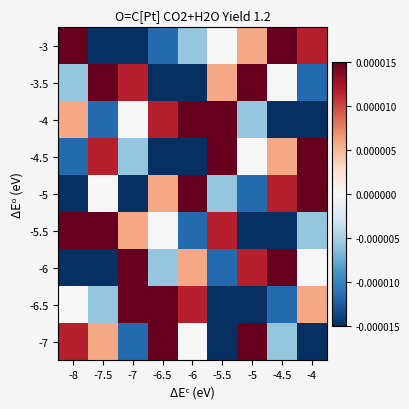

Which label corresponds to the largest value in the chart?

-8